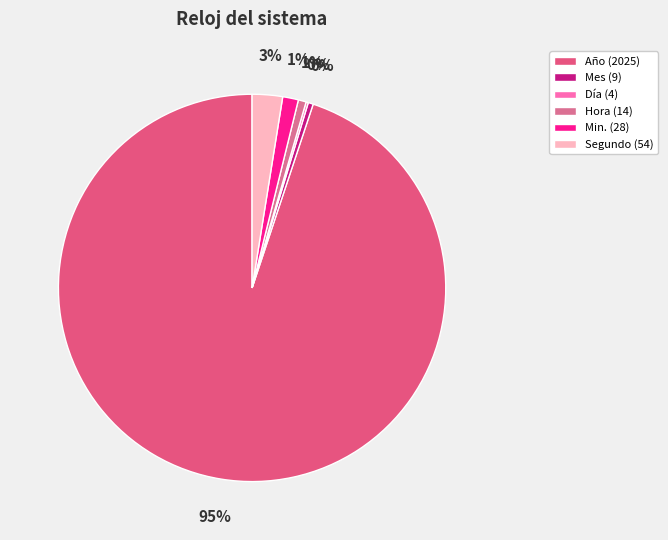

How many slices are in this pie chart?

6